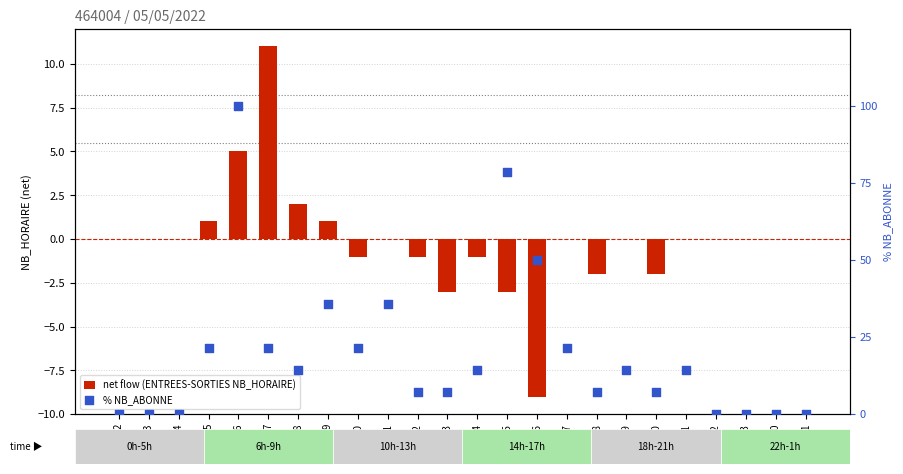

At which category is the sum across all series the highest?

6